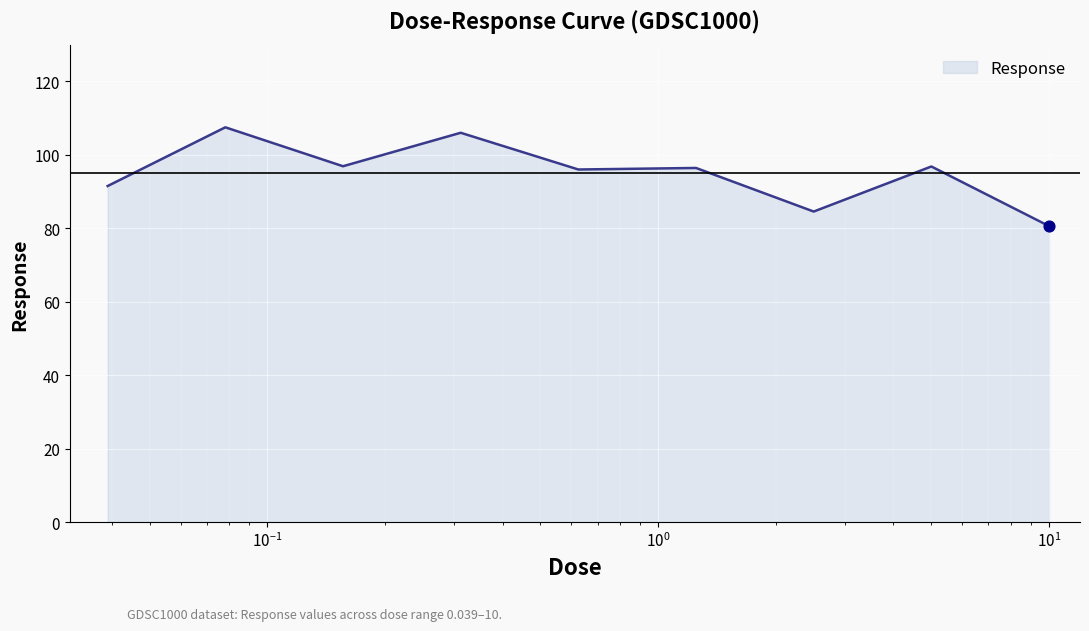

What is the greatest value displayed?

107.5